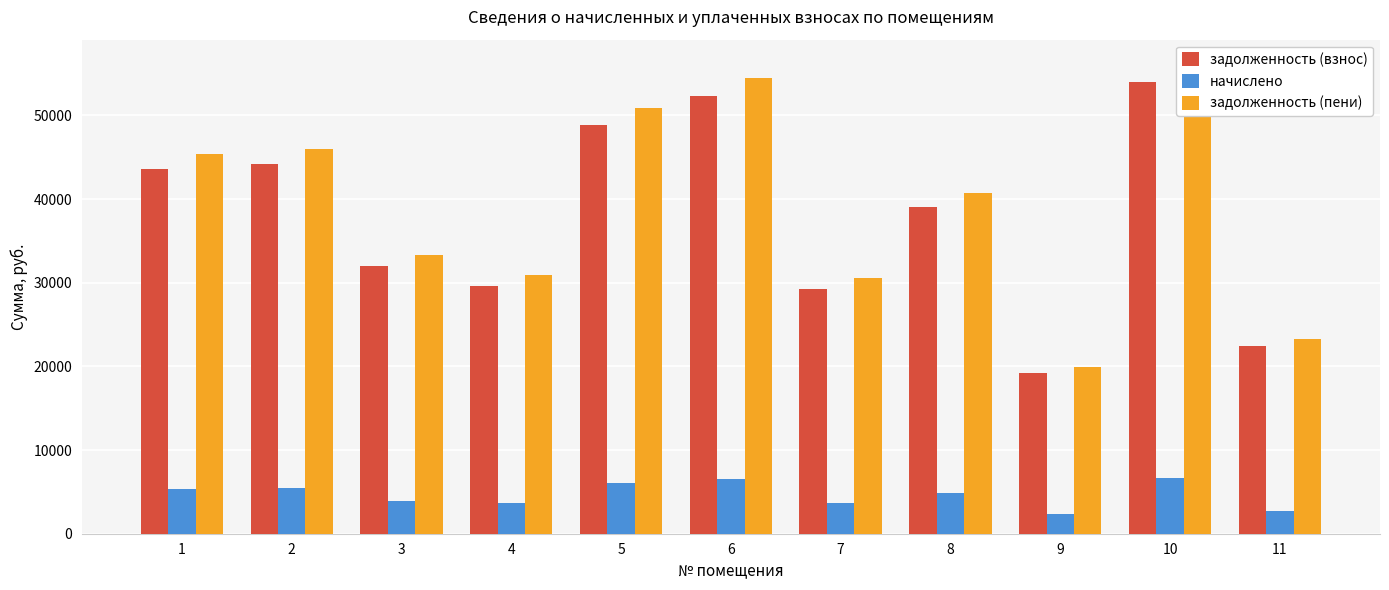

How many data points in задолженность (пени) are above 40674?

6